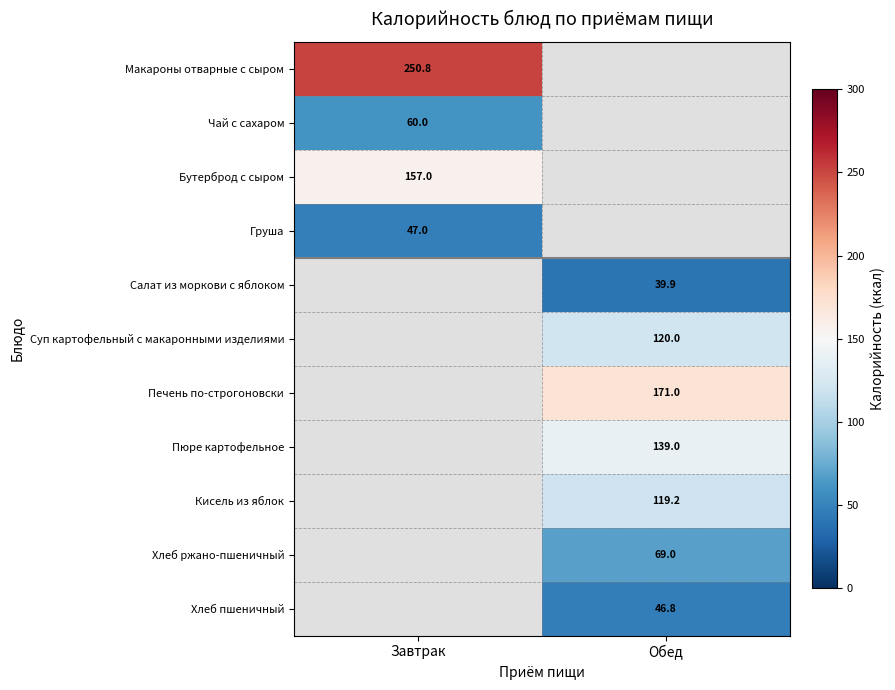

True or false: Кисель из яблок has a value of 193.0 at Обед.

False